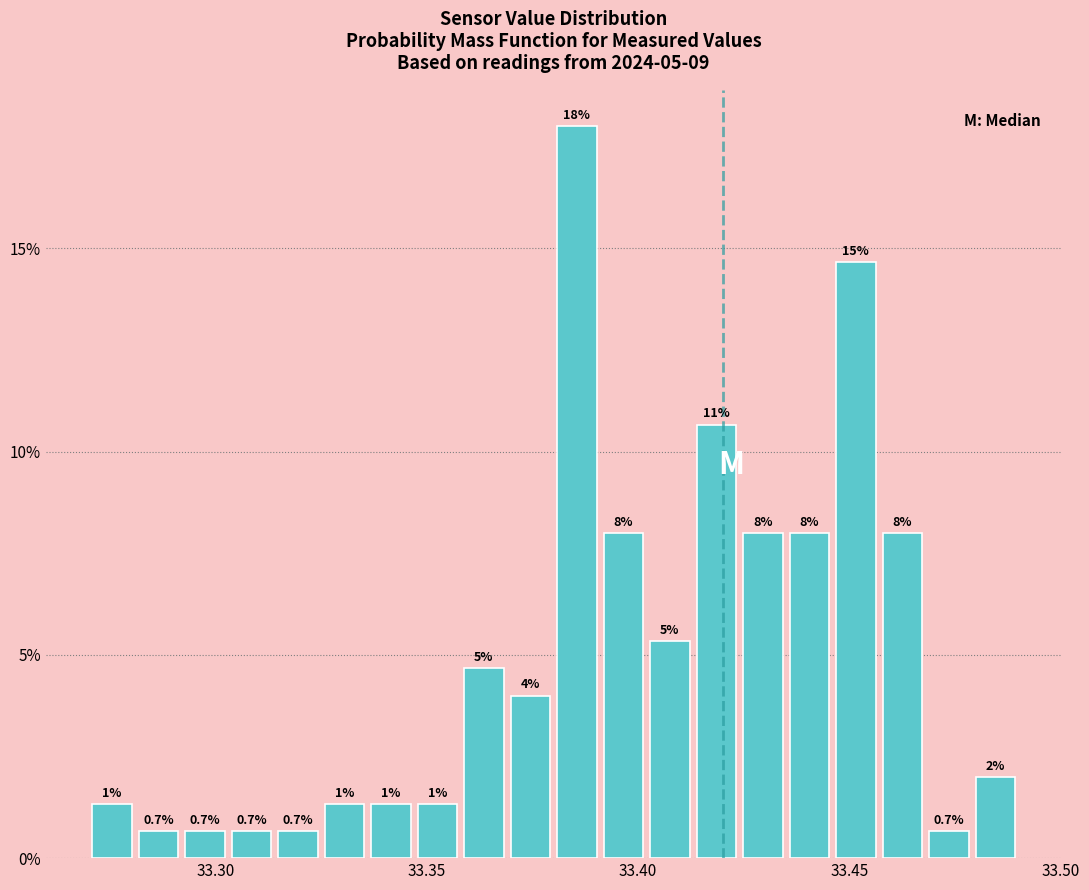

Read against the x-axis, roughly where is the centre of the tallest bar?

33.385